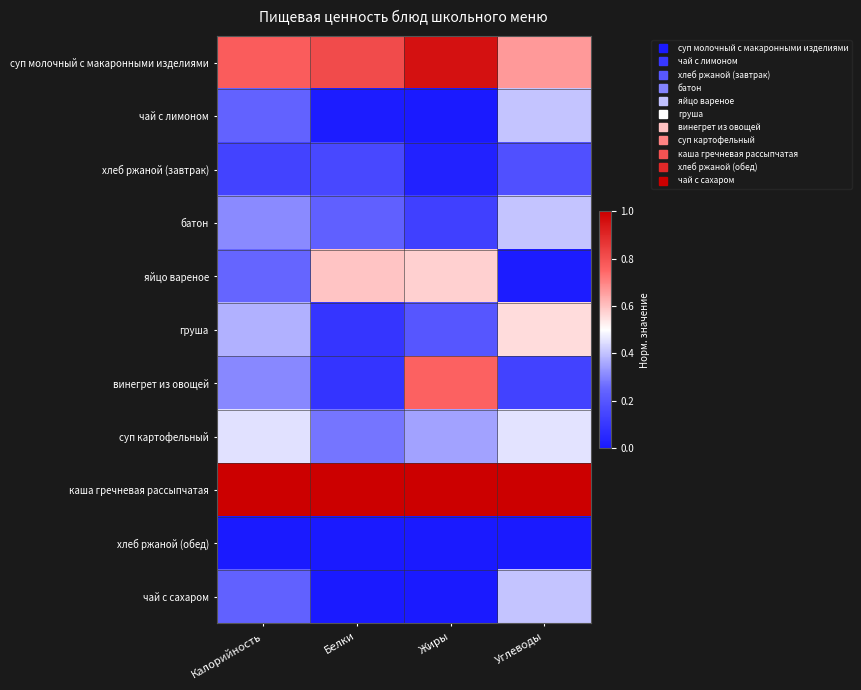

Which series has the largest total across all categories?

каша гречневая рассыпчатая